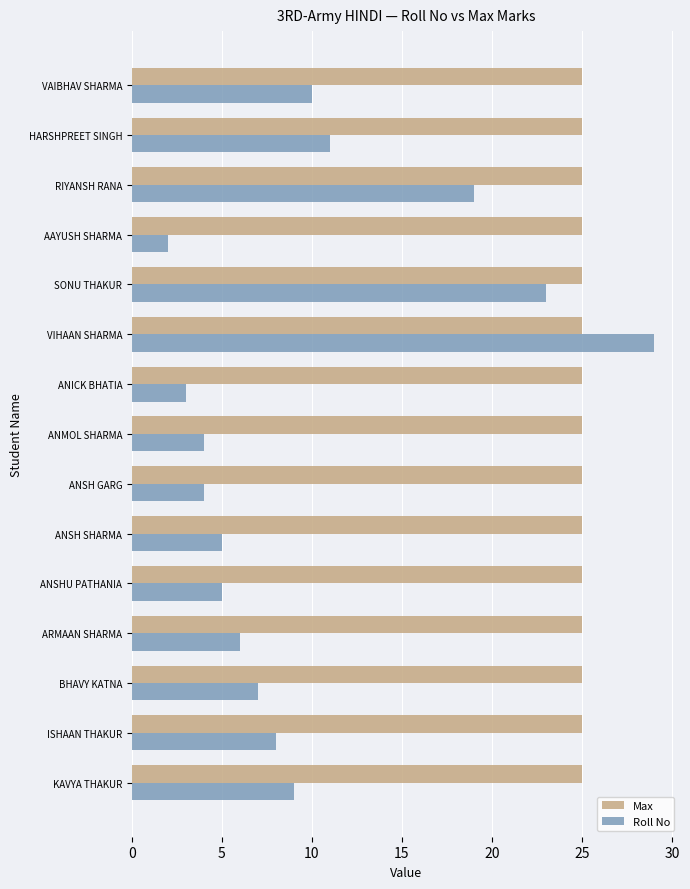

Rank the series by their average value, from highest to lowest.

Max, Roll No